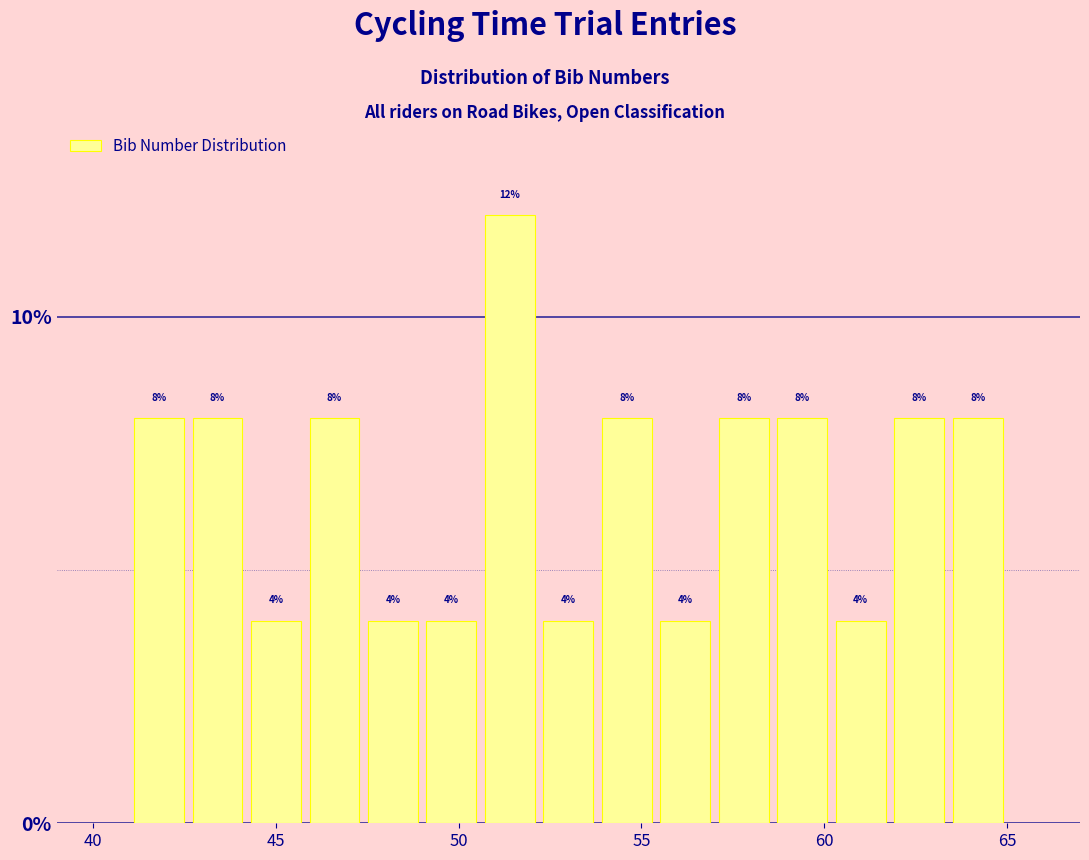

Around what value on the x-axis is the tallest bar? Give the approximate position of its centre, as read against the axis.

51.5